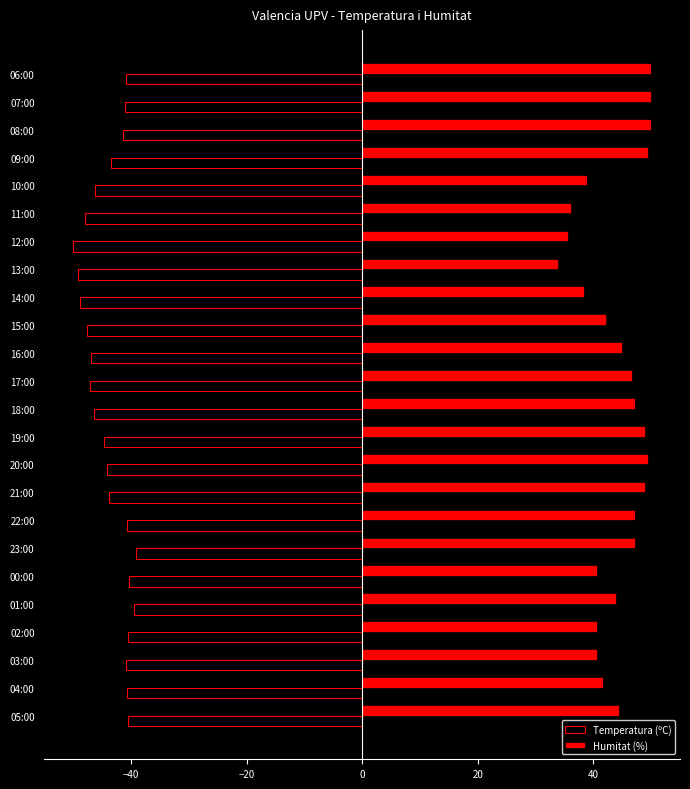

What value does the Humitat (%) series have at 12:00?

35.6